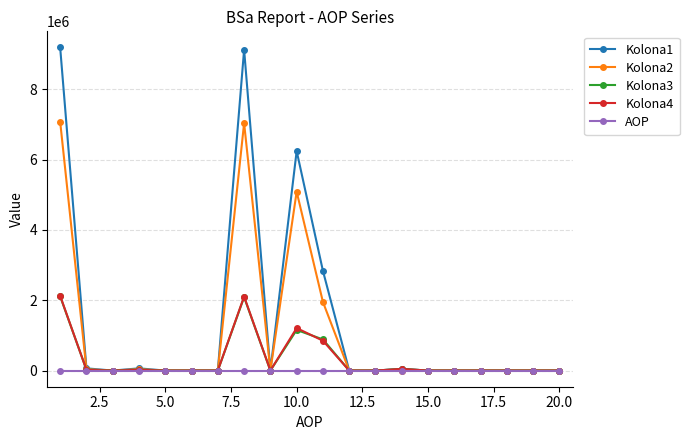

What is the sum of all AOP values?

210